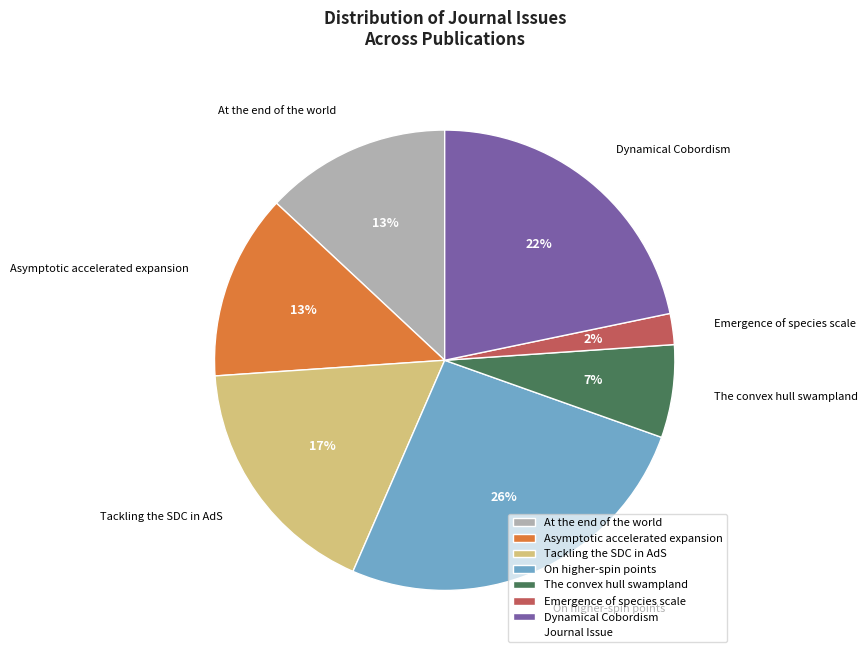

Is there a majority slice in this chart?

No